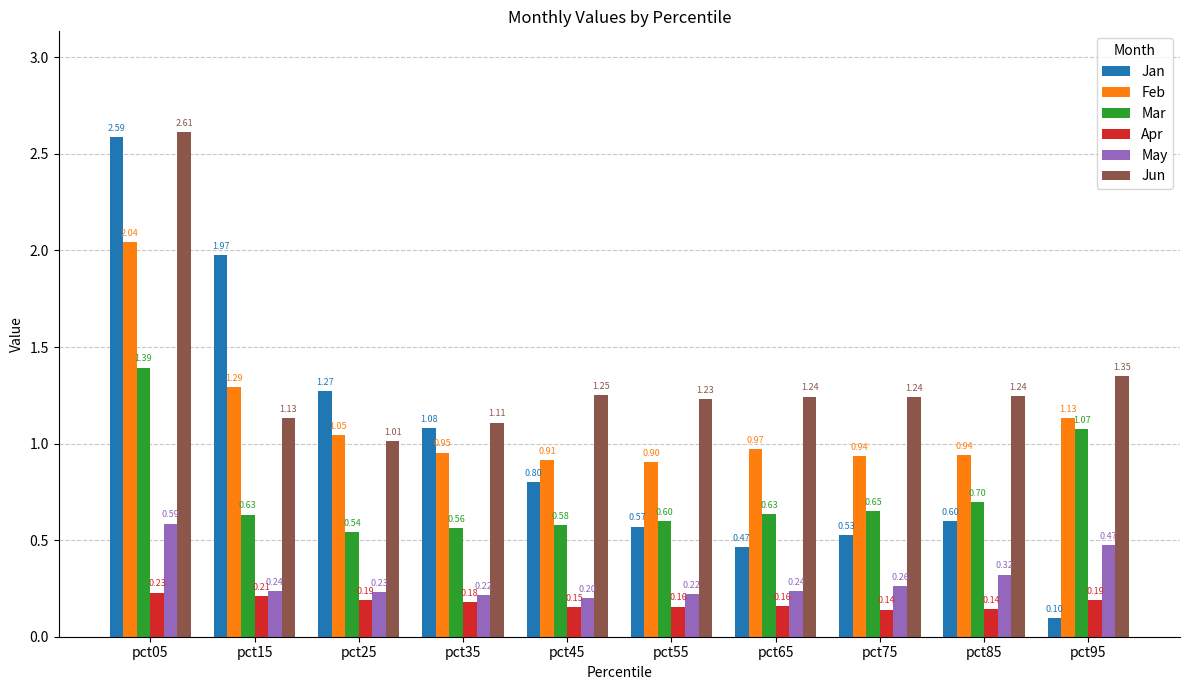

Which series changed the most between pct45 and pct65?

Jan